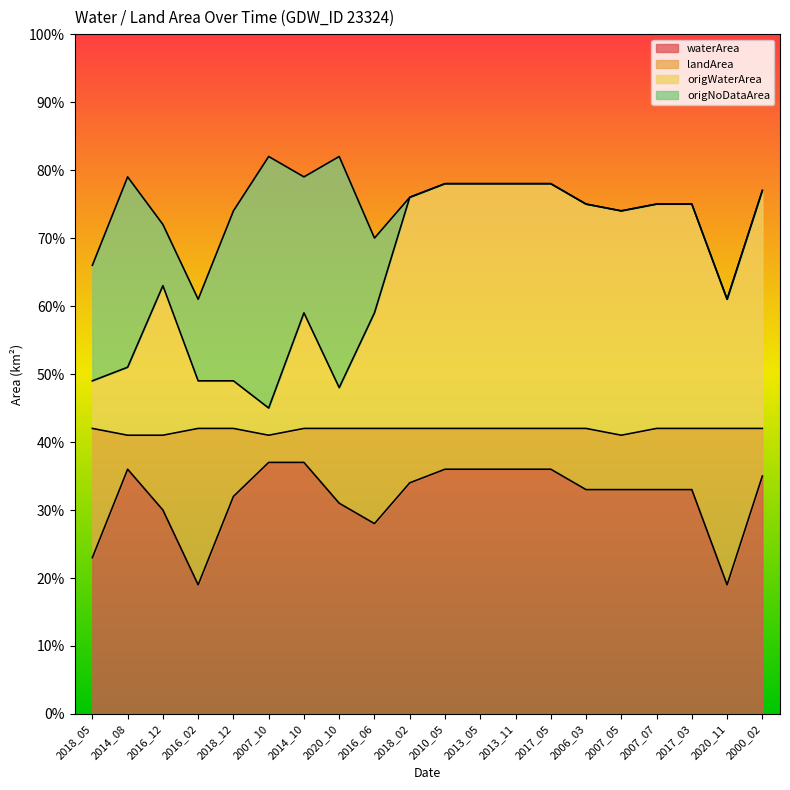

Does the chart display data point markers on the line(s)?

No